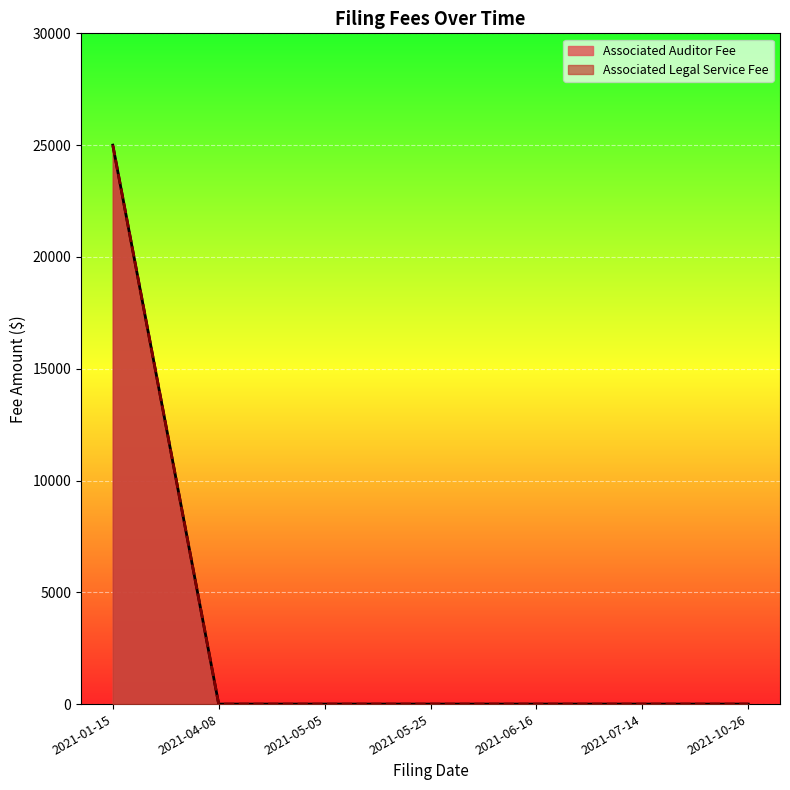

Does the chart display data point markers on the line(s)?

No